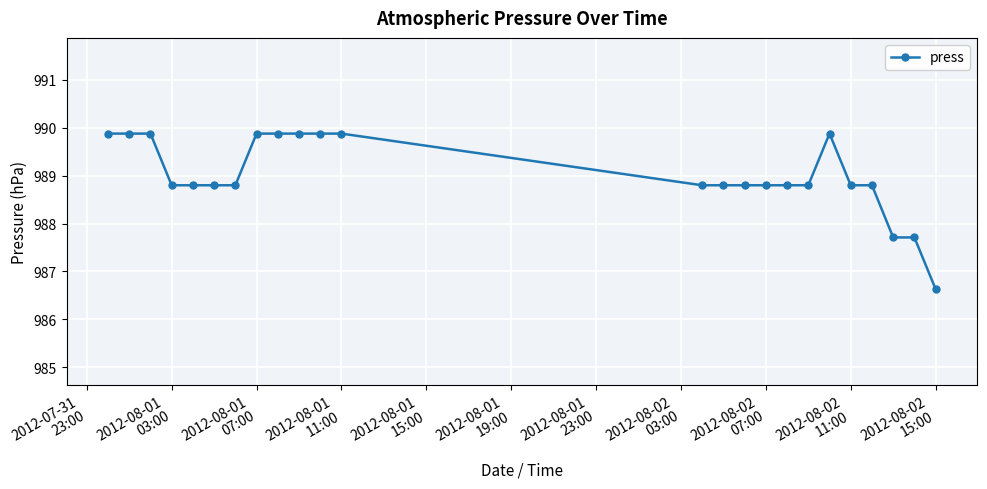

What is the value of the 14th point from the left?

988.8